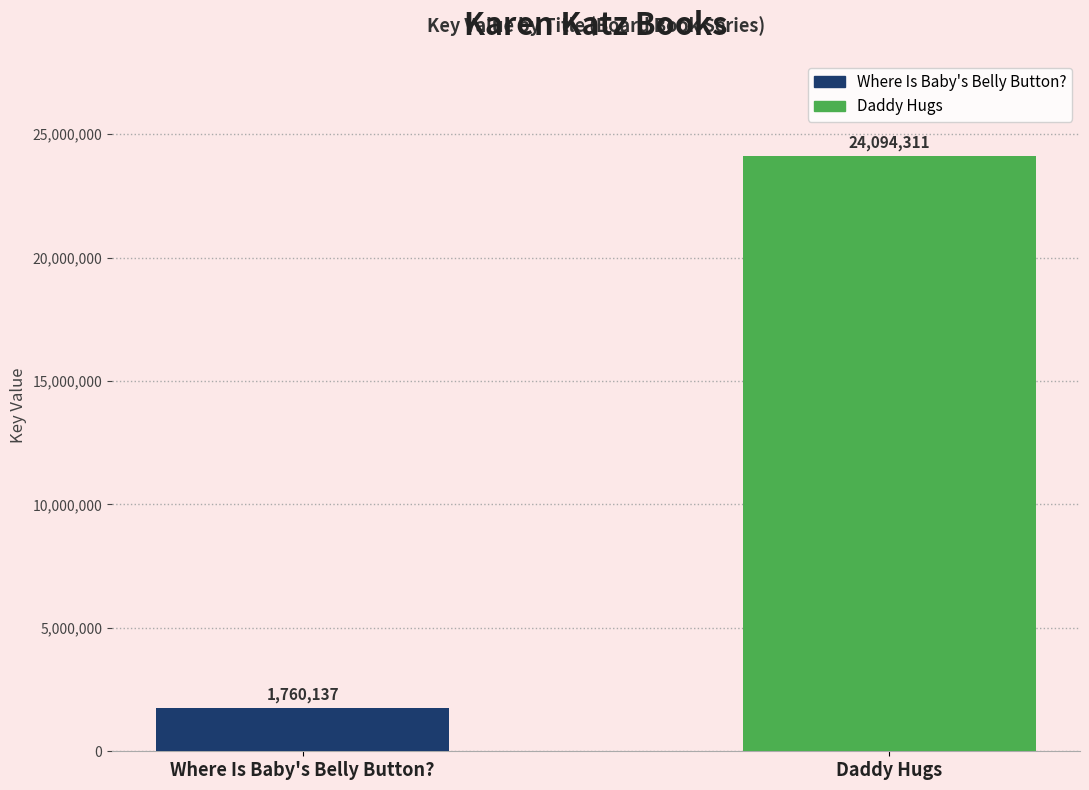

What is the minimum value for Daddy Hugs?

24094311